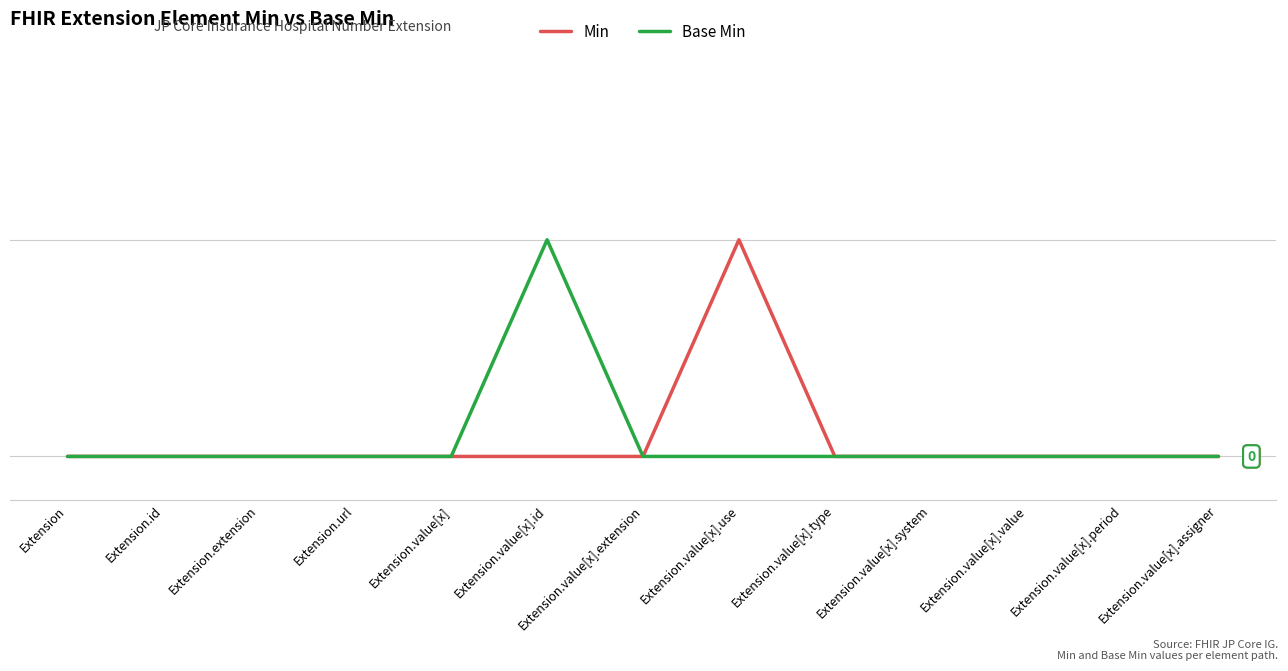

Between Extension.value[x].id and Extension.value[x].assigner, which is larger?

Extension.value[x].id